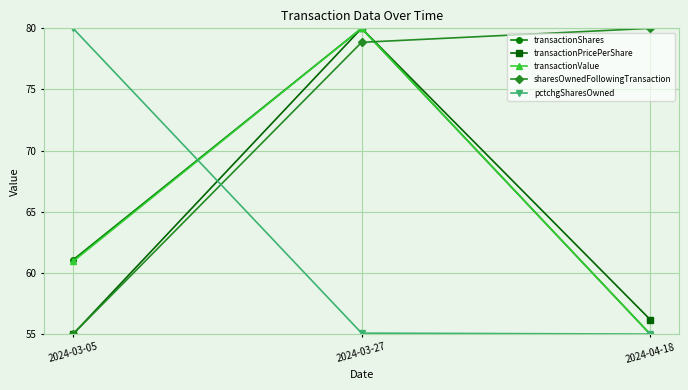

At how many categories does at least one series exceed 75?

3